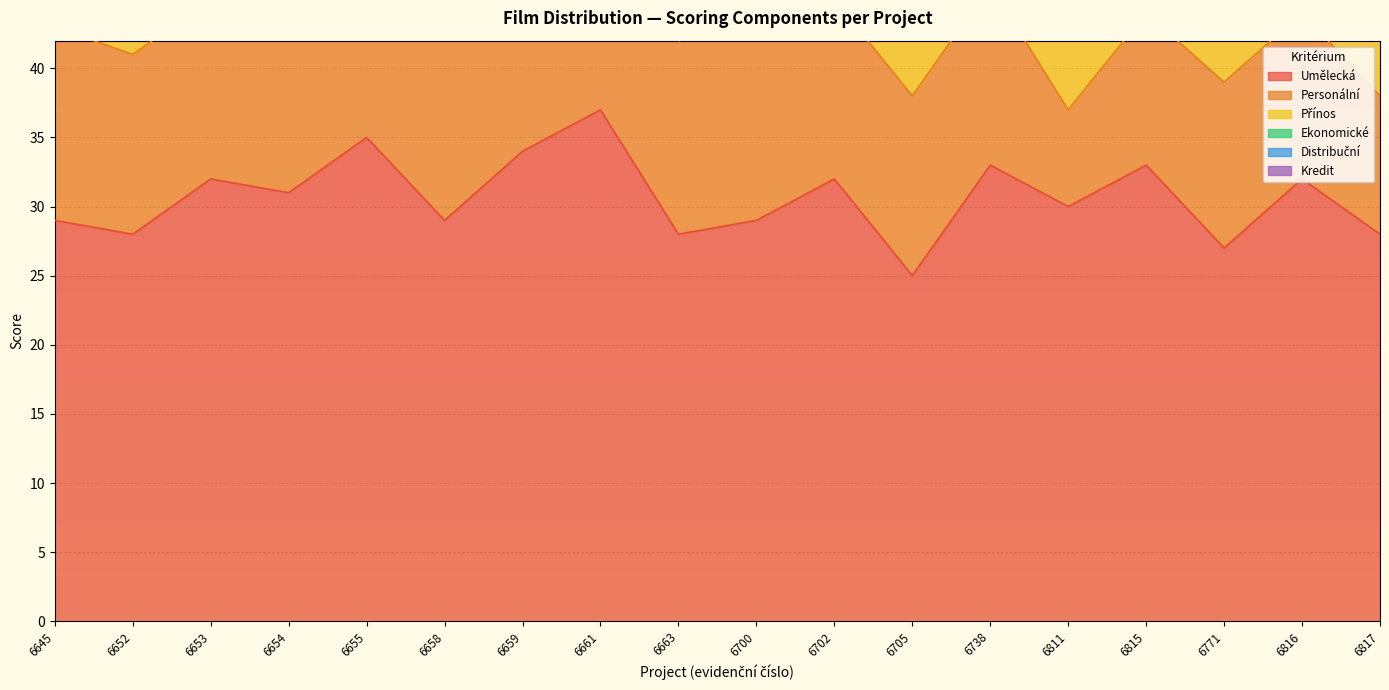

Which series has the largest range (max minus min)?

Umělecká